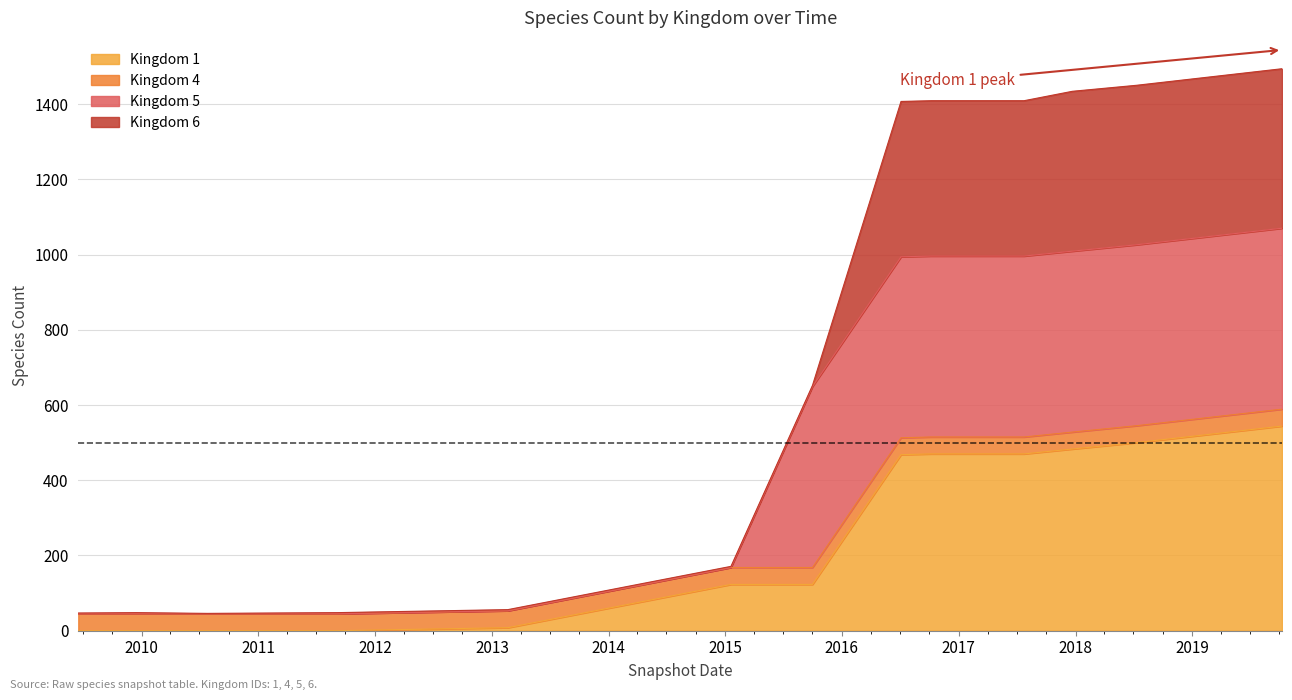

What value does the Kingdom 1 series have at 2018-07-11?

500